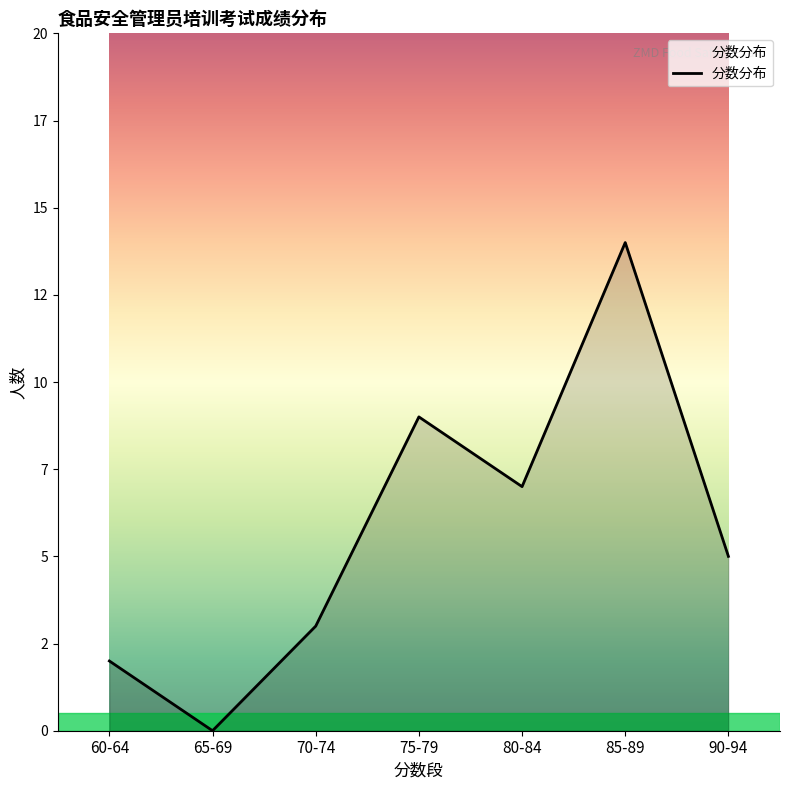

What position from the left is 85-89?

6